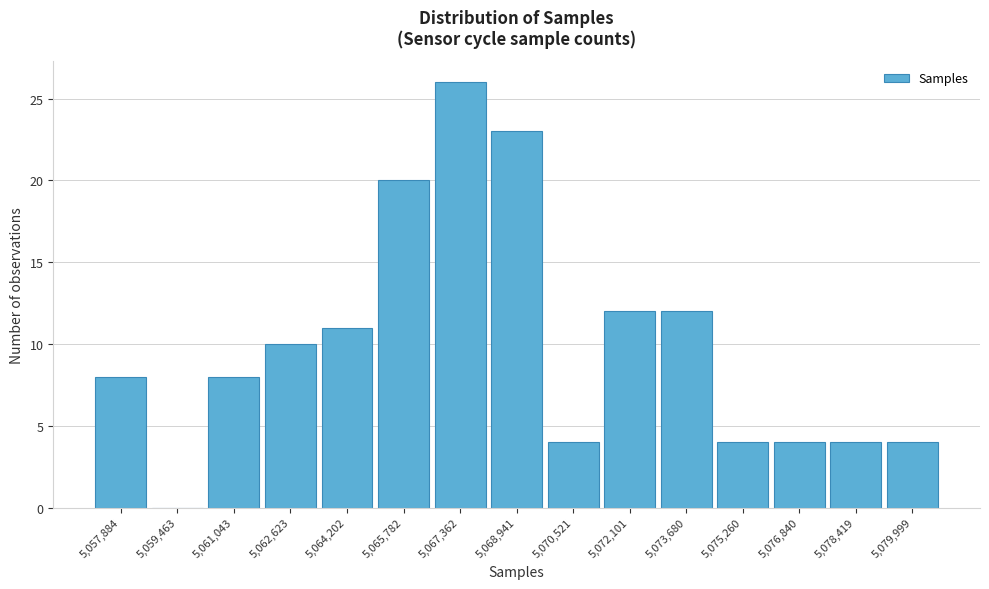

Reading left to right, transcribe all the data shown in this chart.

5,057,884=8	5,059,463=0	5,061,043=8	5,062,623=10	5,064,202=11	5,065,782=20	5,067,362=26	5,068,941=23	5,070,521=4	5,072,101=12	5,073,680=12	5,075,260=4	5,076,840=4	5,078,419=4	5,079,999=4